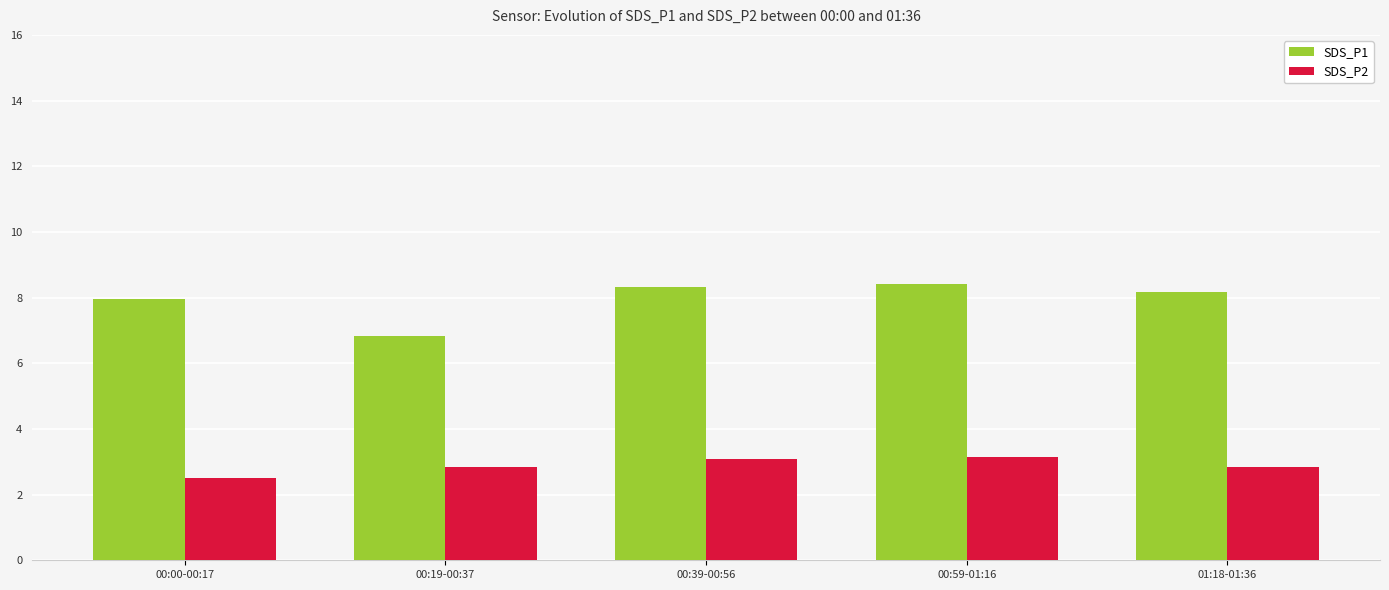

What is the sum of all SDS_P1 values?

39.7